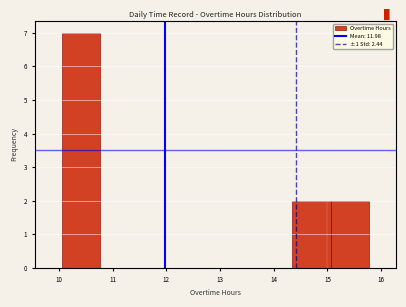

Reading left to right, list every bar in this chart as the range it spans on the x-axis followed by its height. Neither the bar edges nor the heights are printed on the chart, so give them approximately, as read against the axes.

10.1 to 10.8: 7
10.8 to 11.5: 0
11.5 to 12.2: 0
12.2 to 12.9: 0
12.9 to 13.6: 0
13.6 to 14.3: 0
14.3 to 15.1: 2
15.1 to 15.8: 2